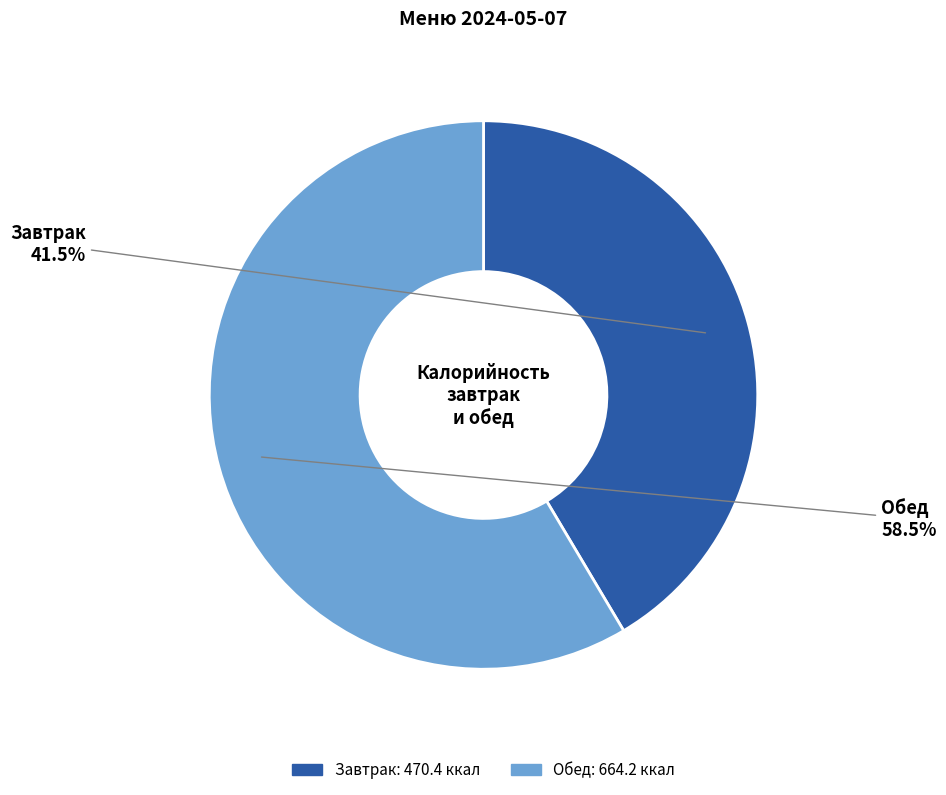

Is there any slice that represents more than half of the pie?

Yes